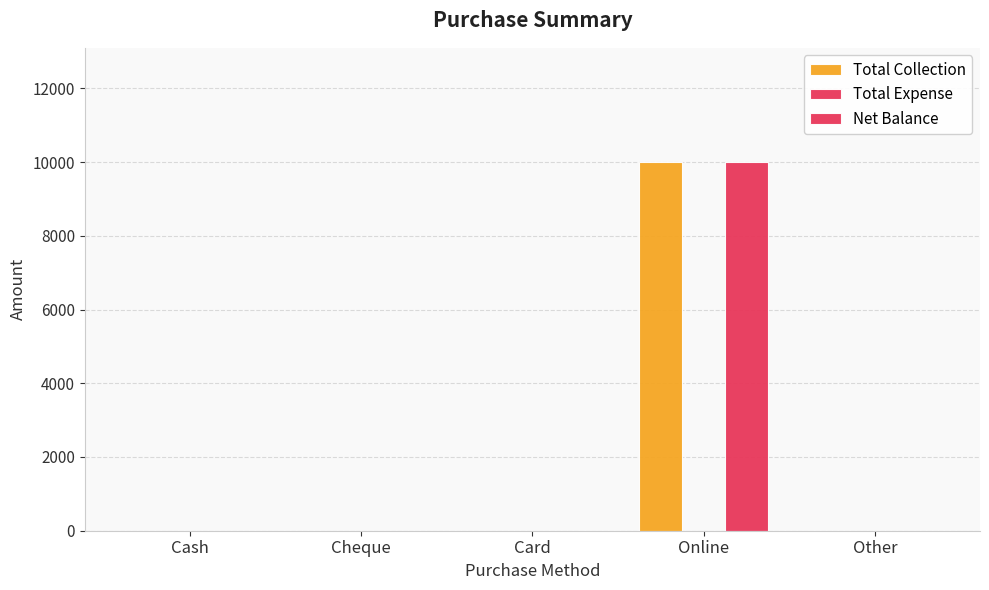

How many data points does each series have?

5